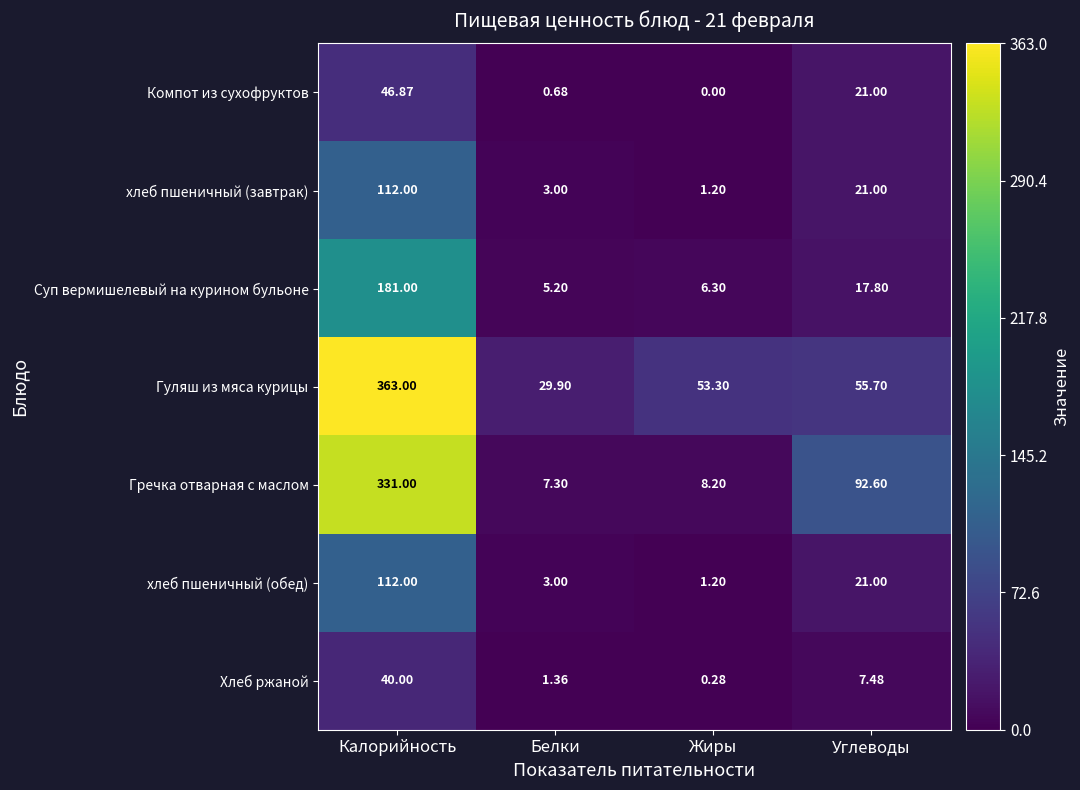

Which series changed the most between Калорийность and Жиры?

Гречка отварная с маслом